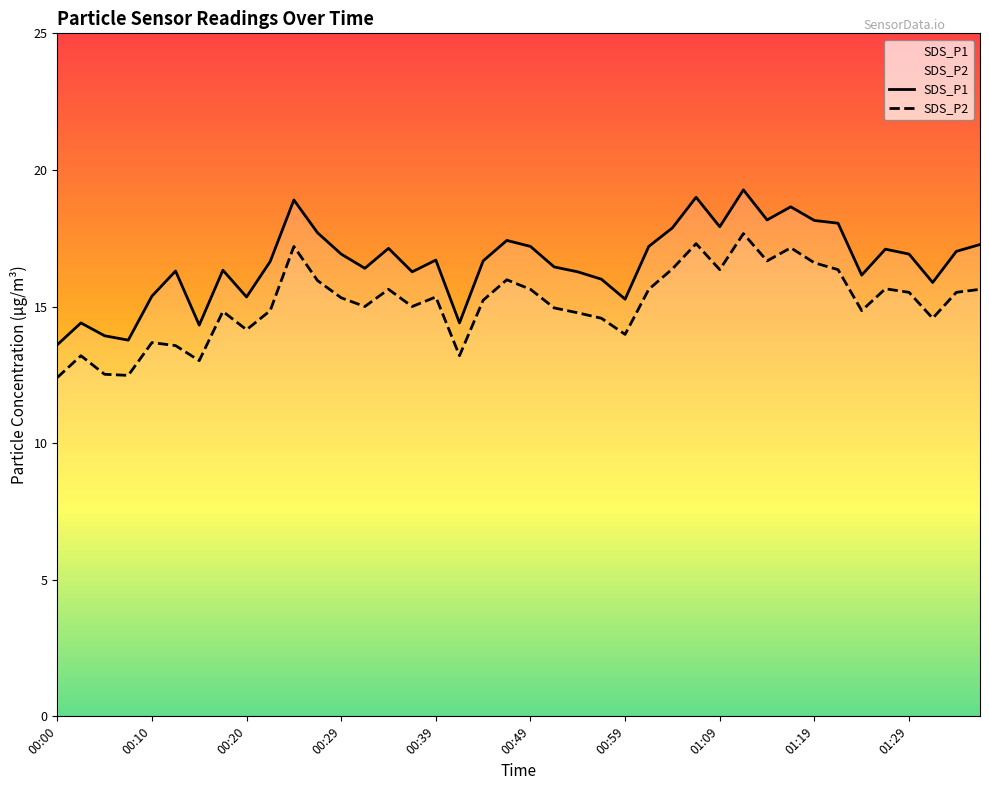

In SDS_P1, how many points are lower than both neighbors (excluding endpoints)?

11